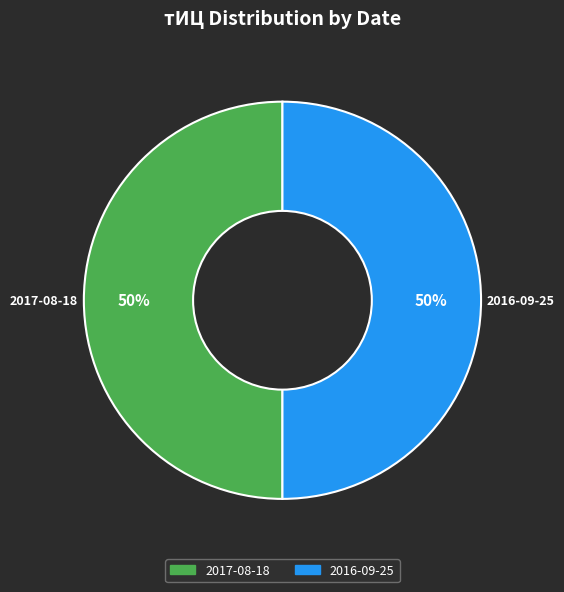

To the nearest percent, what is the average slice percentage?

50%